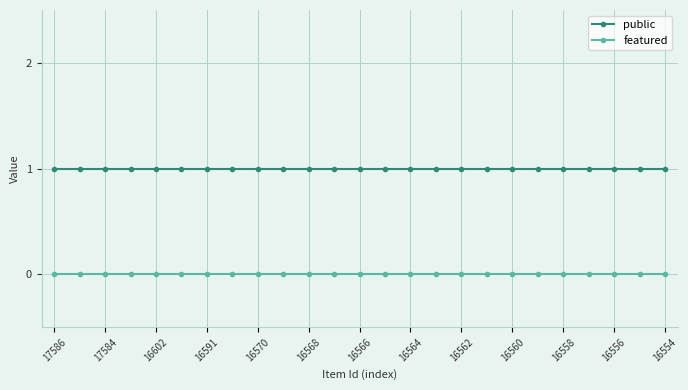

List the series in order of their overall mean, lowest first.

featured, public